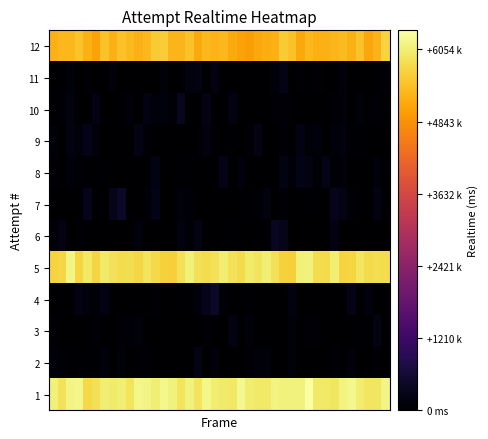

At which category is the sum across all series the highest?

2